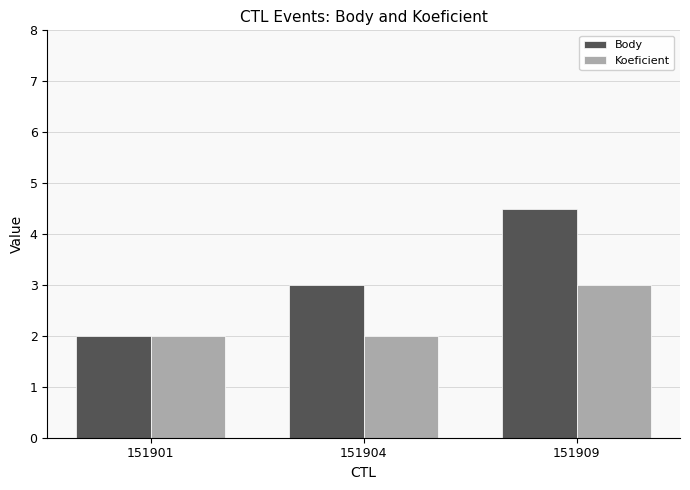

What is the minimum value shown in the chart?

2.0